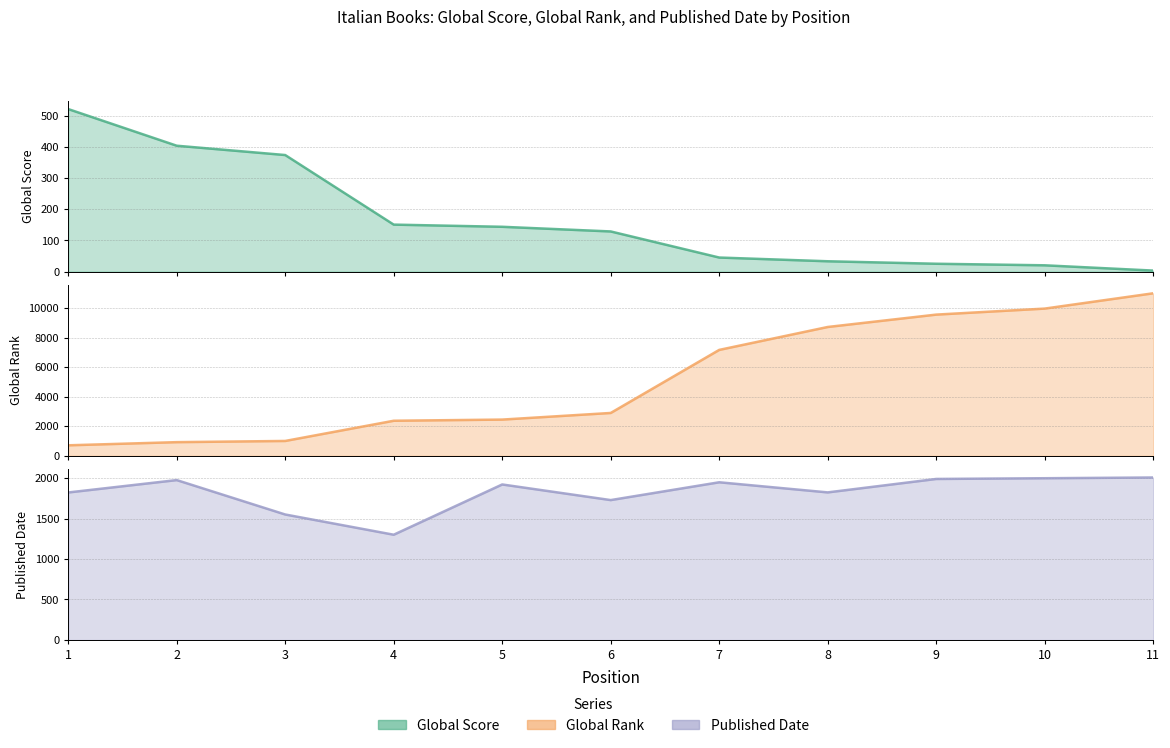

Reading left to right, list all the values displayed in this chart.

Global Score: 523	405	375	151	144	129	45	33	25	20	3
Global Rank: 707	921	1002	2372	2451	2900	7176	8730	9569	9977	11015
Published Date: 1822	1975	1550	1300	1921	1728	1948	1823	1989	1998	2007